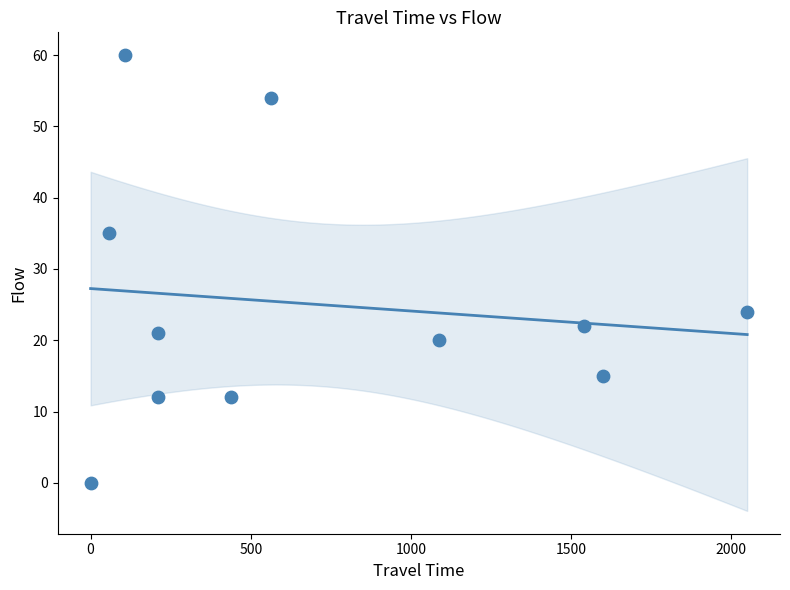

What is the range of X values (max minus min)?

2050